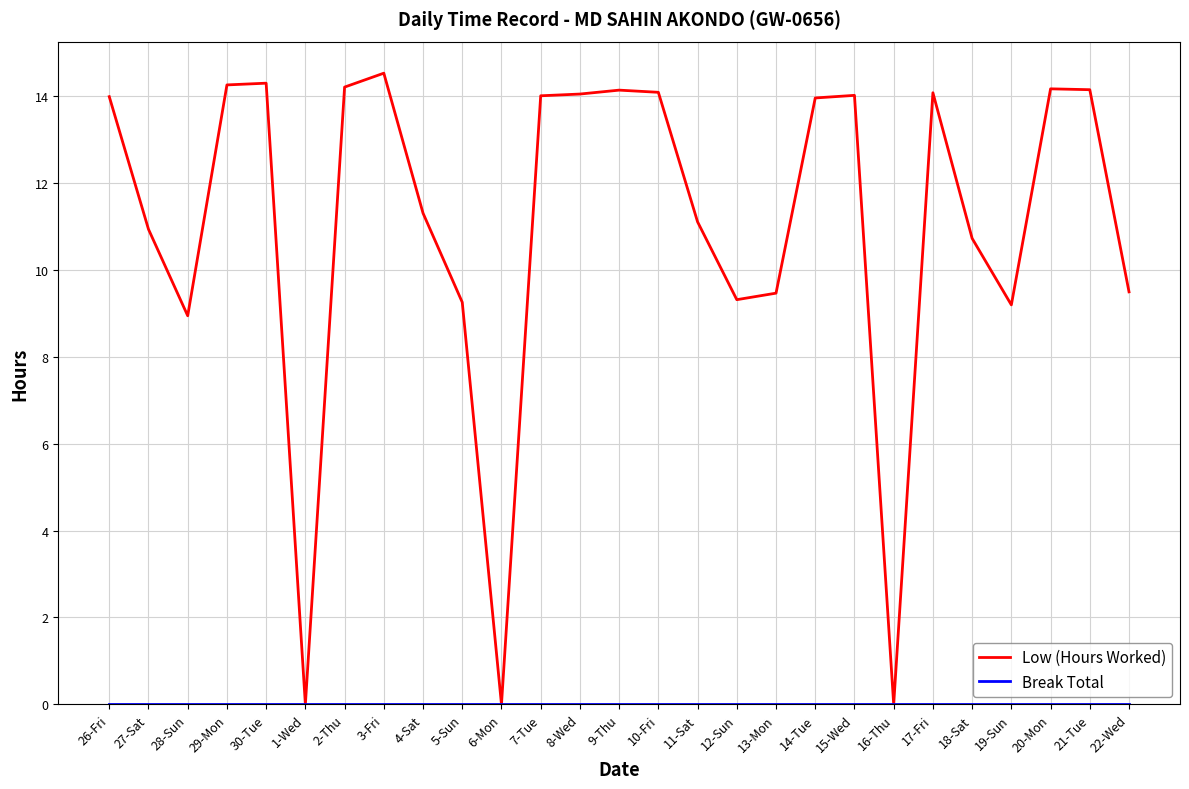

Where is Low (Hours Worked) nearest to the value 7?

28-Sun